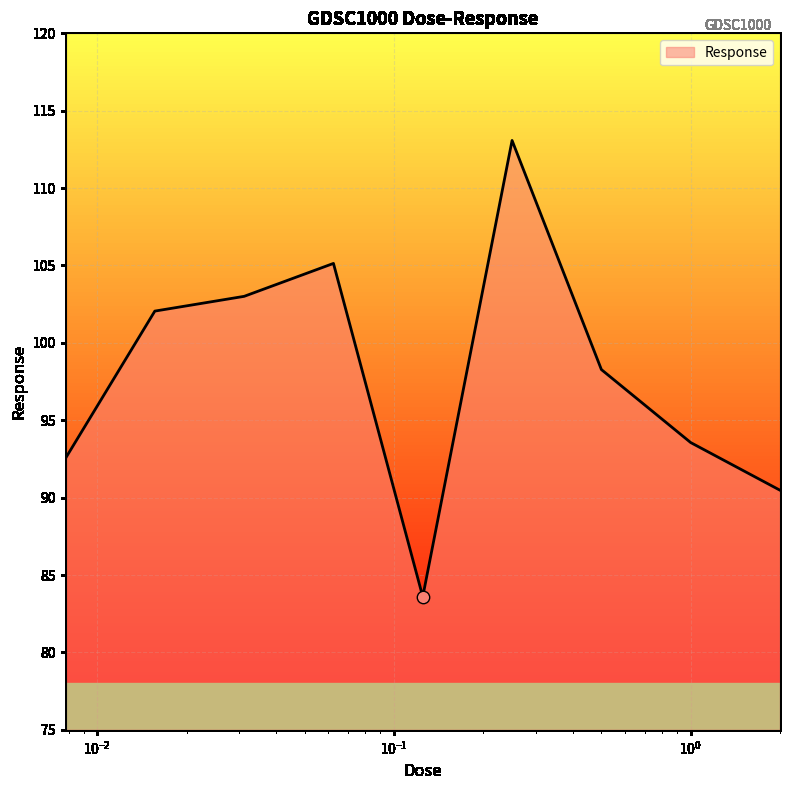

What is the difference between the maximum and minimum values?

29.5